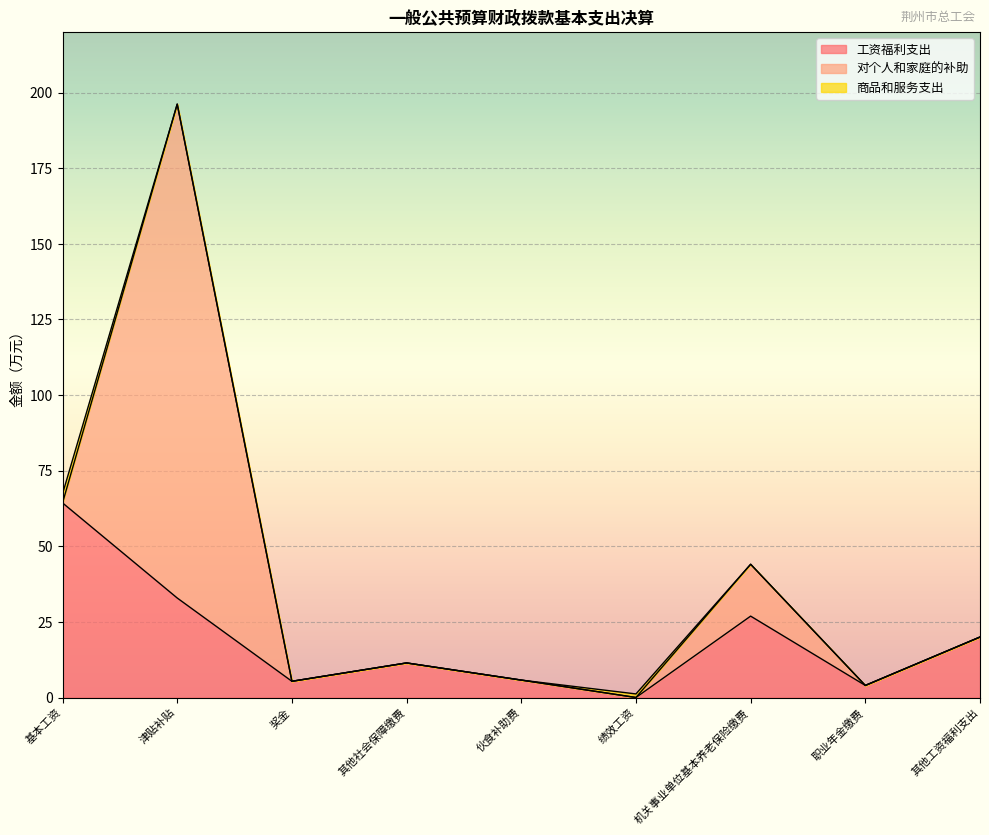

True or false: 工资福利支出 and 对个人和家庭的补助 intersect in this chart.

True